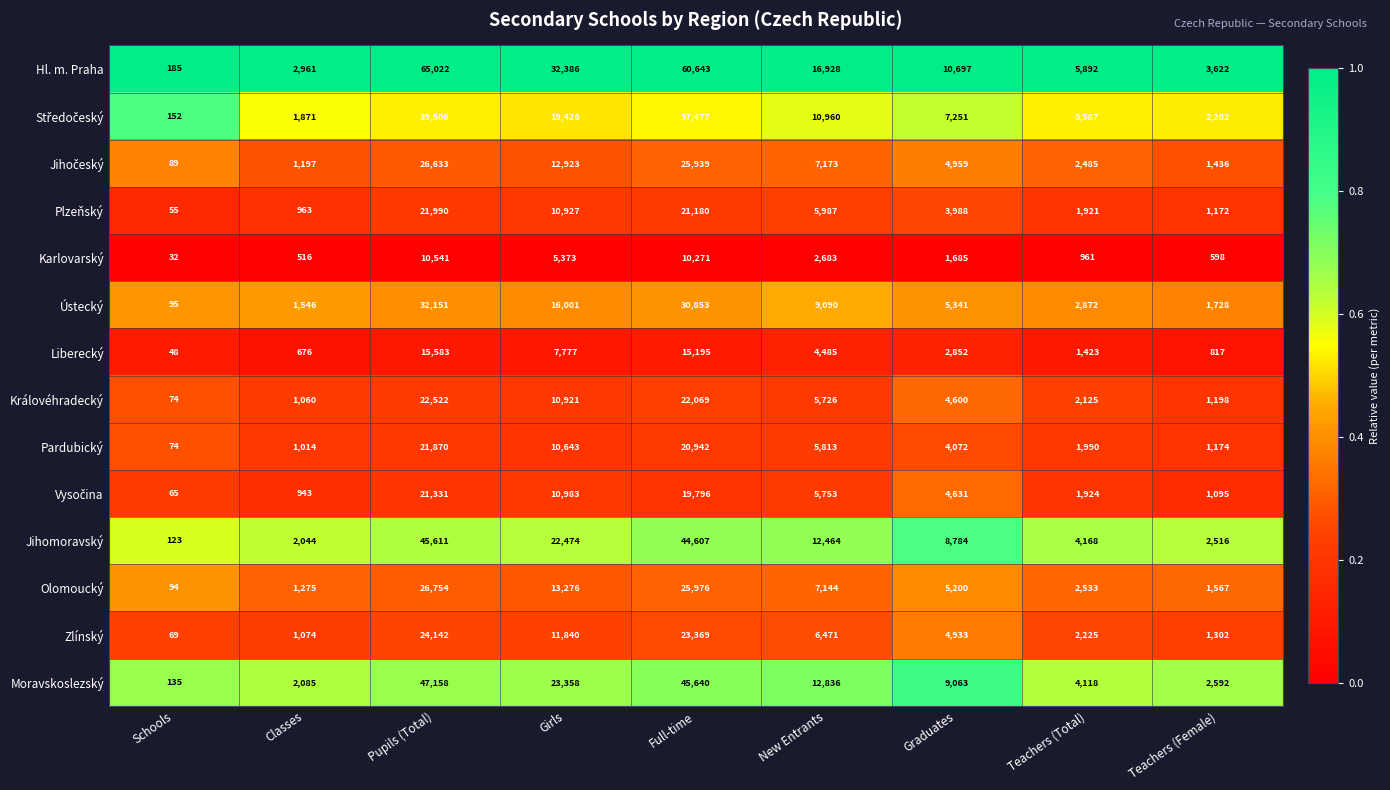

Which series has the largest total across all categories?

Hl. m. Praha